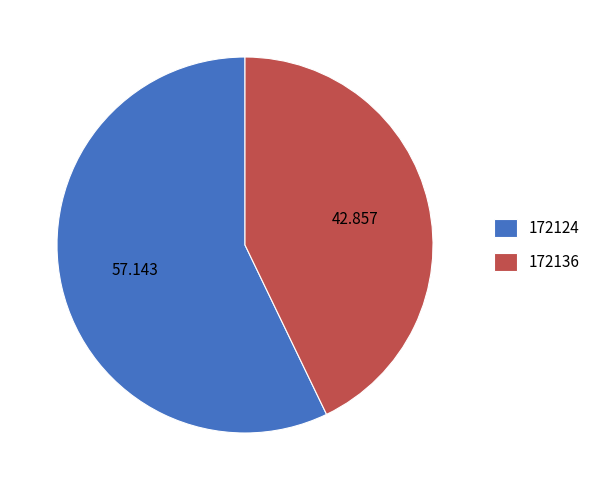

What is the ratio of the value at 172124 to the value at 172136?

1.3